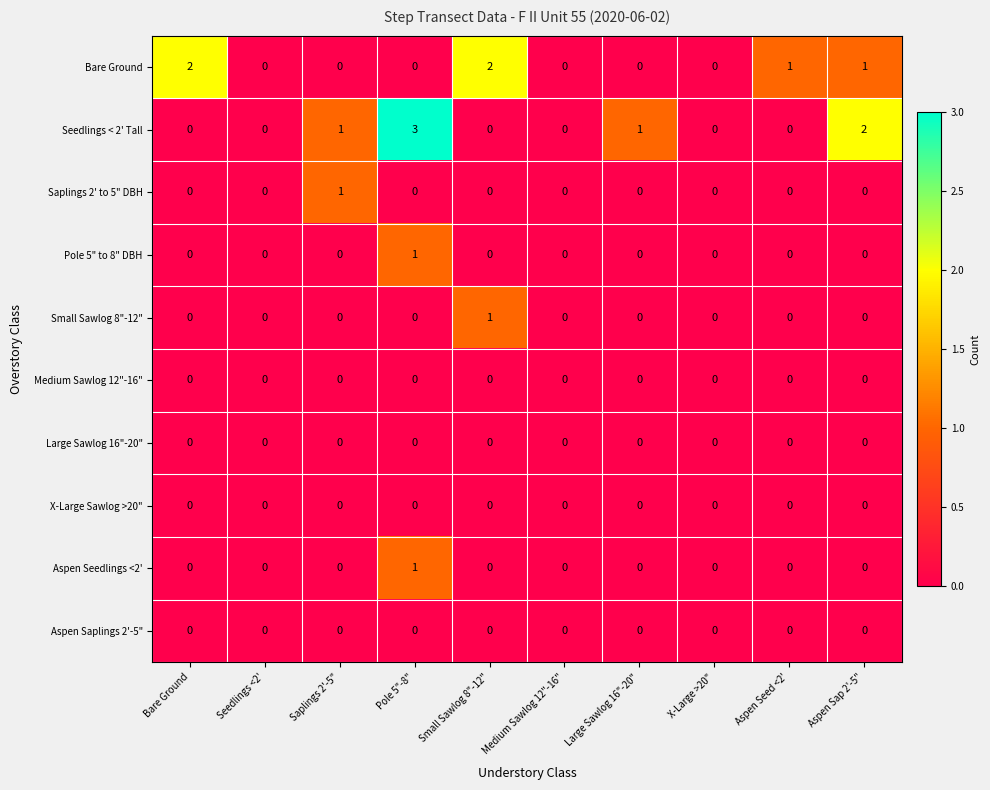

How many Bare Ground values are between 0 and 1?

8